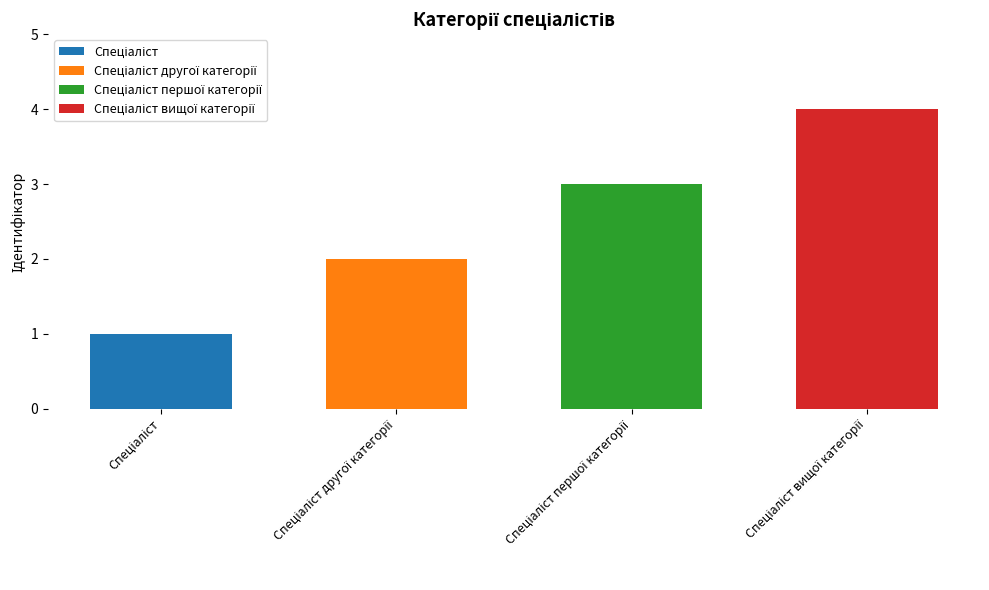

How many bars are there in total?

4